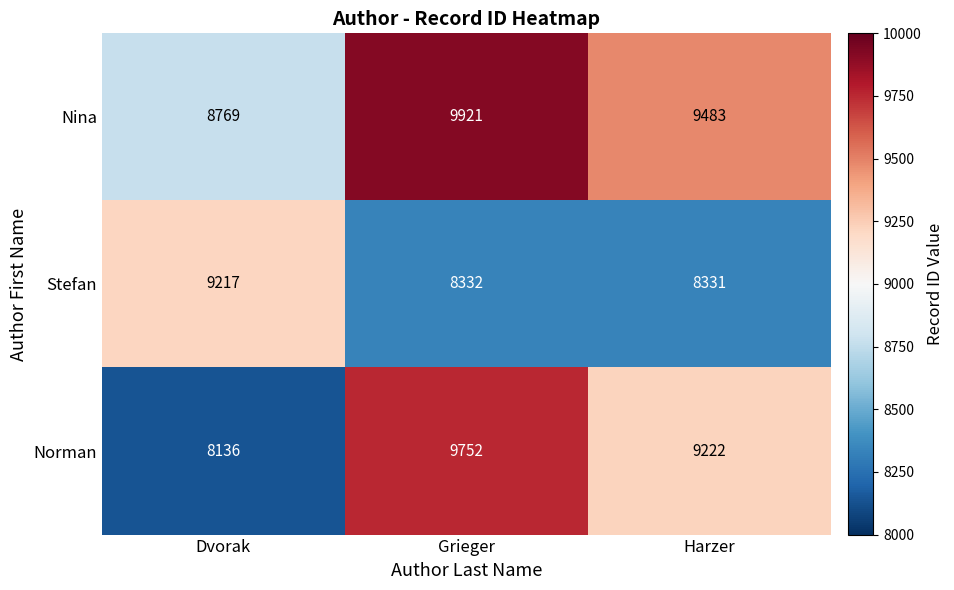

Count the number of categories in the chart.

3